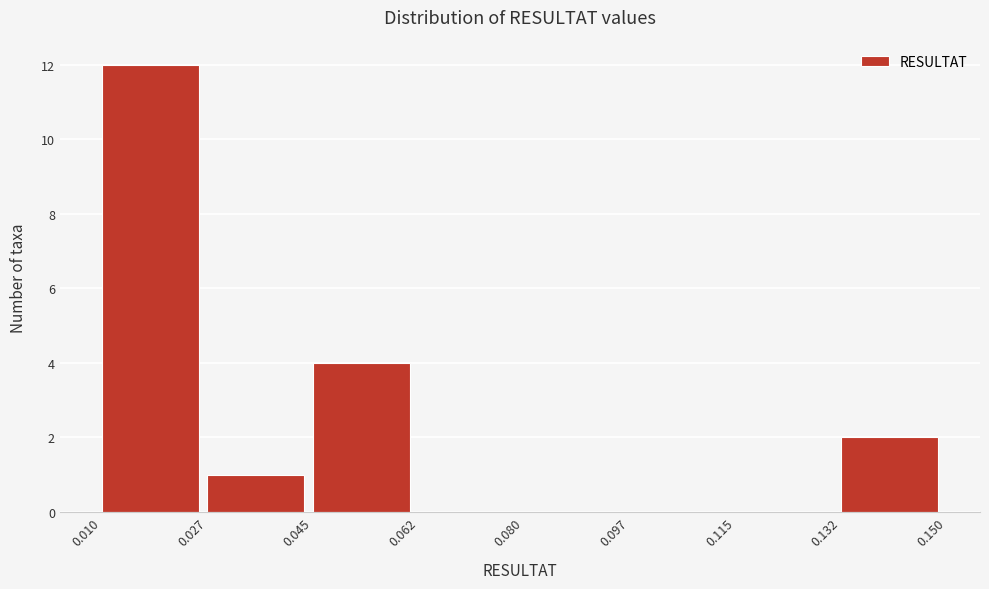

Reading left to right, transcribe this chart: for each bar, give the range it covers on the x-axis and its height. The values are not printed on the chart, so give them approximately, as read against the axis.

0.010 to 0.027: 12
0.027 to 0.045: 1
0.045 to 0.062: 4
0.062 to 0.080: 0
0.080 to 0.097: 0
0.097 to 0.115: 0
0.115 to 0.132: 0
0.132 to 0.150: 2